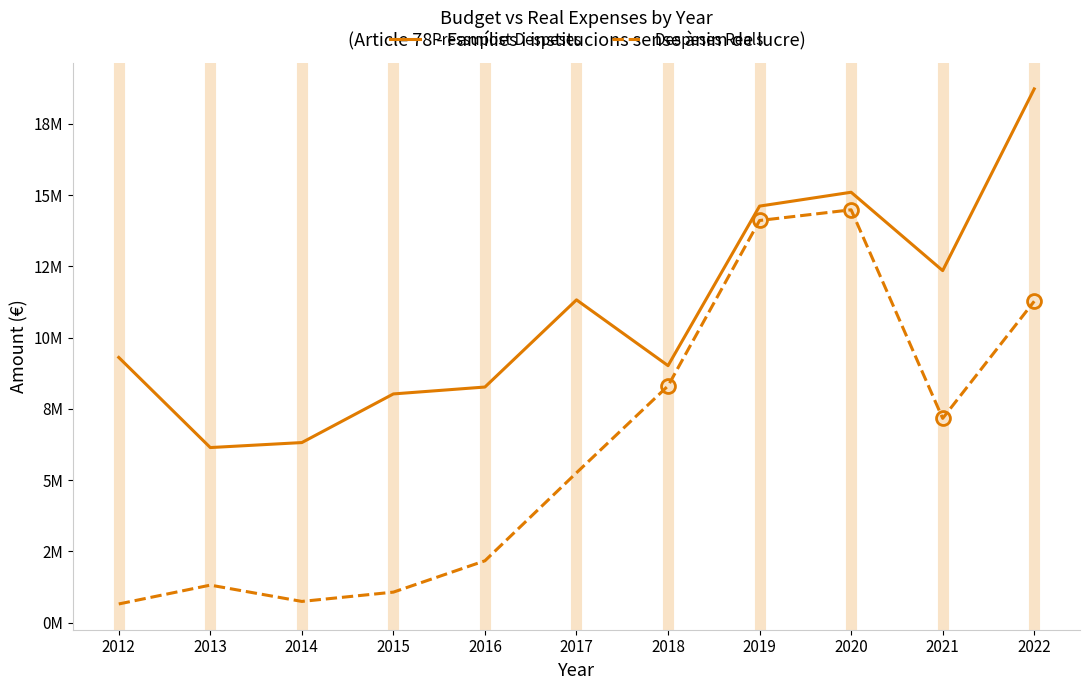

What is the spread (max minus min) of values at 2017?

6067952.3